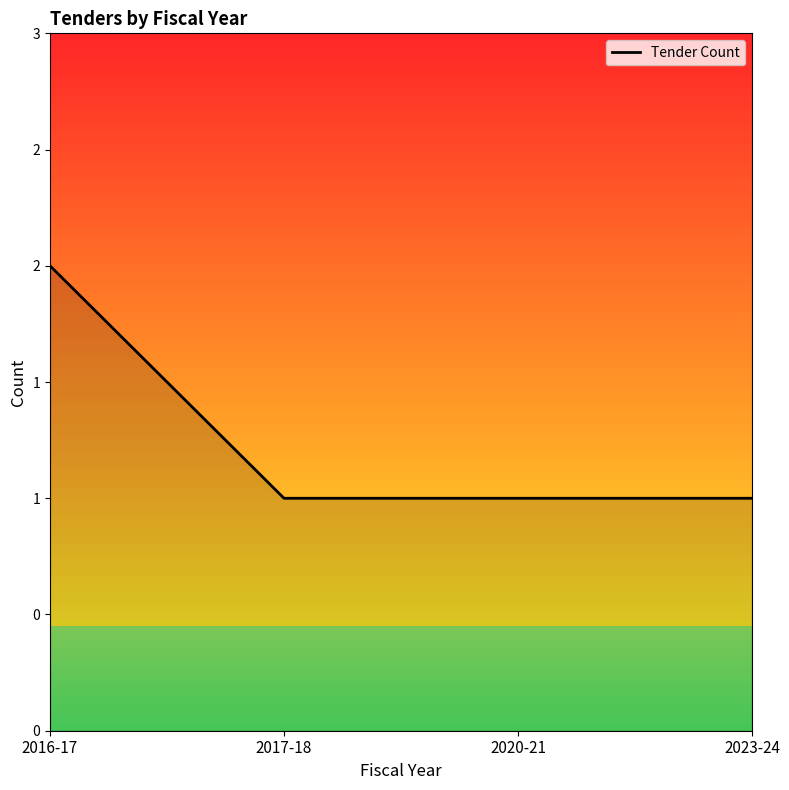

Which category has the lowest value across all series?

2017-18